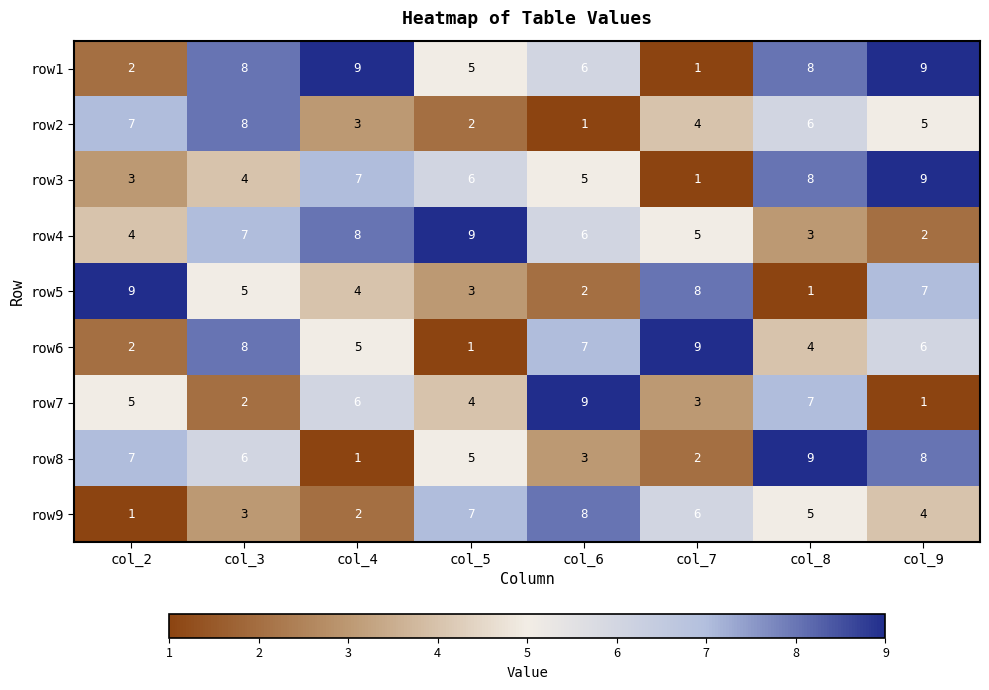

Rank the categories by row8 value from highest to lowest.

col_8, col_9, col_2, col_3, col_5, col_6, col_7, col_4